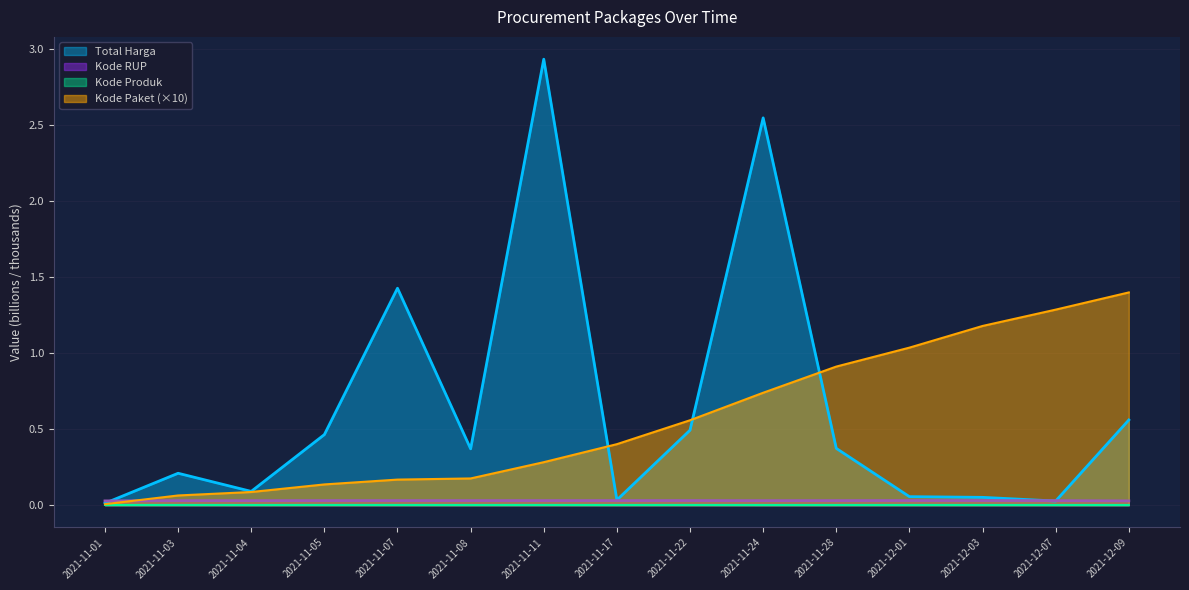

At 2021-12-03, list the series in order from largest to smallest.

Kode Paket, Total Harga, Kode RUP, Kode Produk